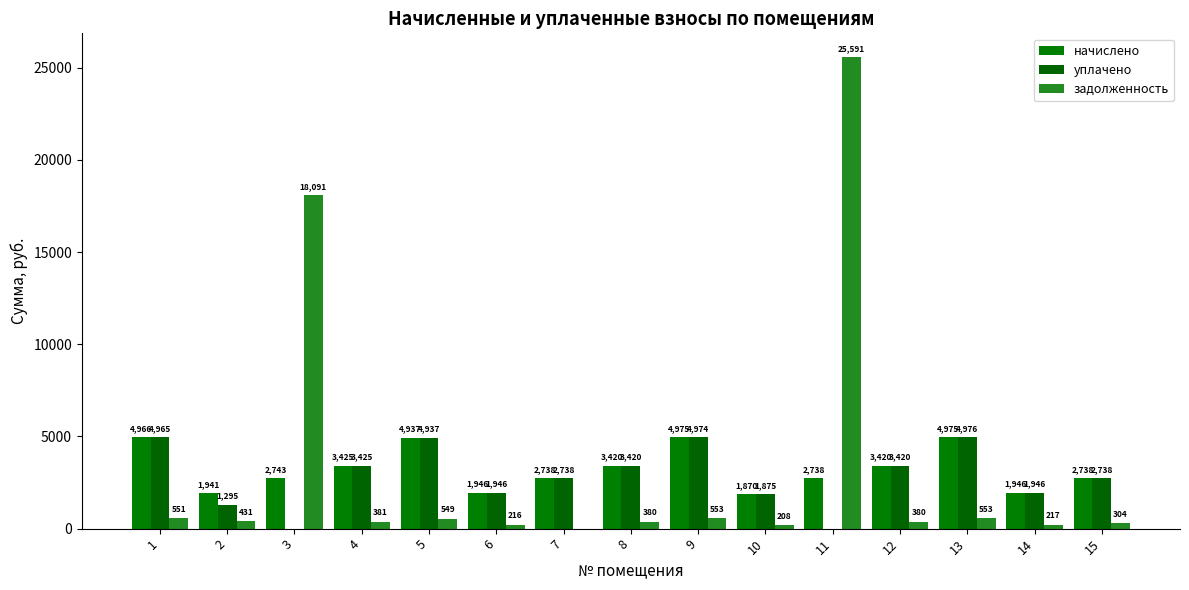

What is the greatest value displayed?

25591.4